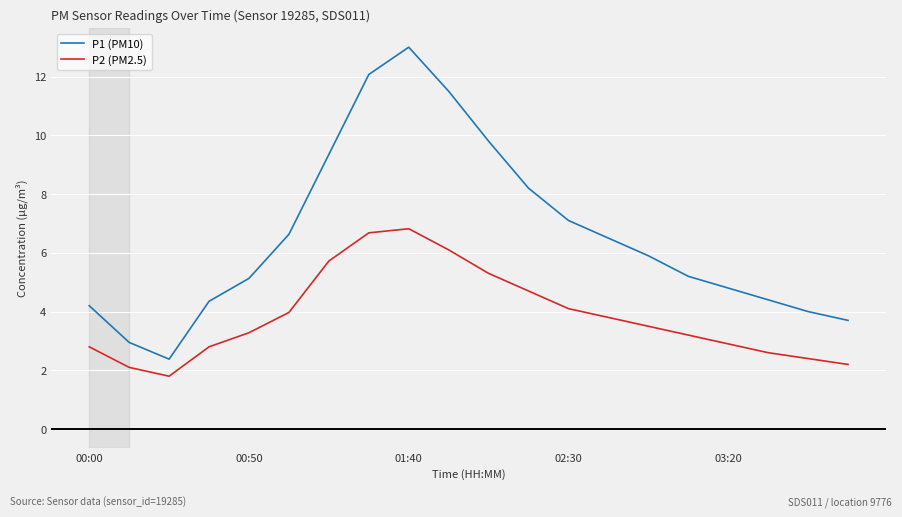

Which series has the widest spread of values?

P1 (PM10)